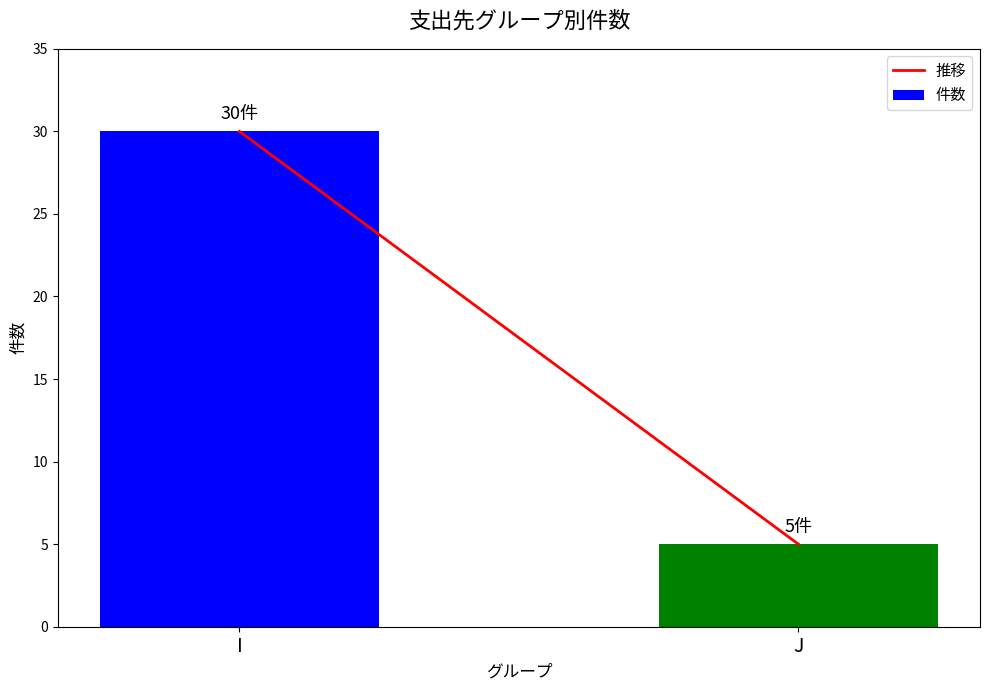

What is the sum of the values at J and I?

35